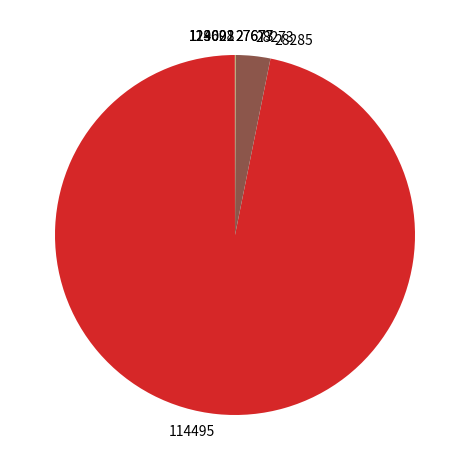

Which category has the biggest portion of the pie?

114495